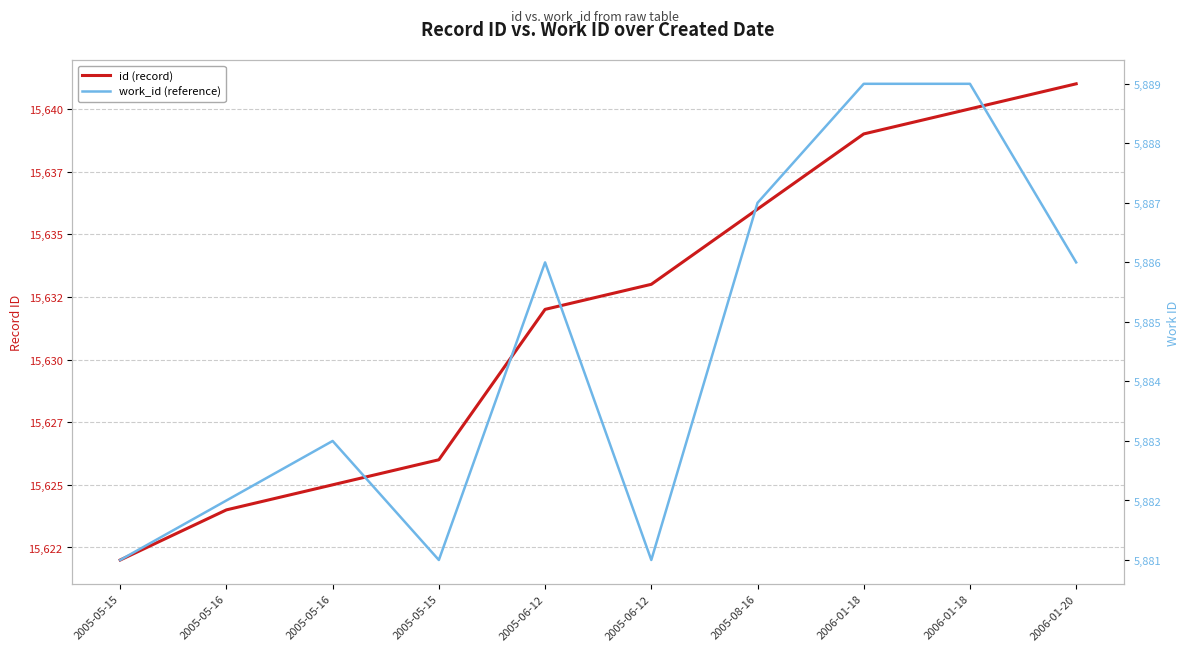

Reading left to right, extract all data points from this chart.

id (record): 15622	15624	15625	15626	15632	15633	15636	15639	15640	15641
work_id (reference): 5881	5882	5883	5881	5886	5881	5887	5889	5889	5886